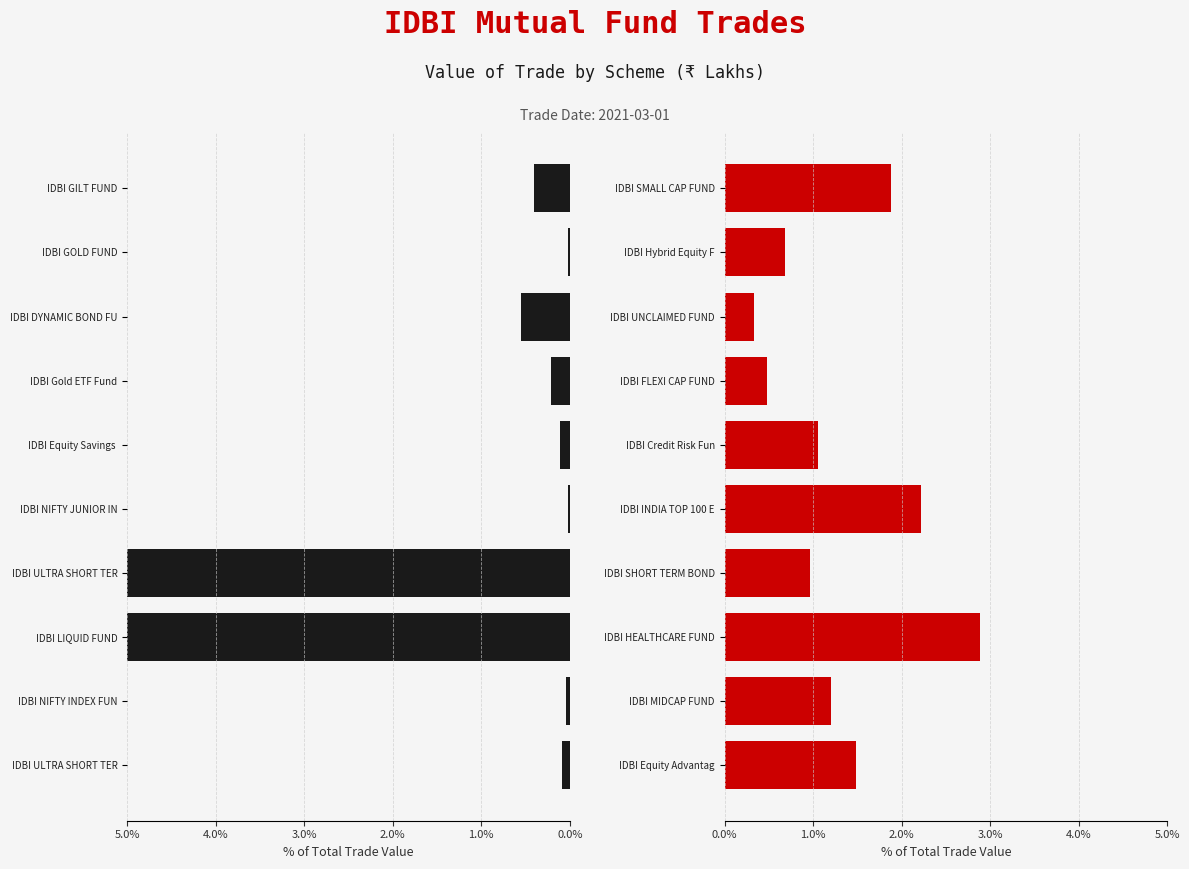

How many bars are there in total?

20